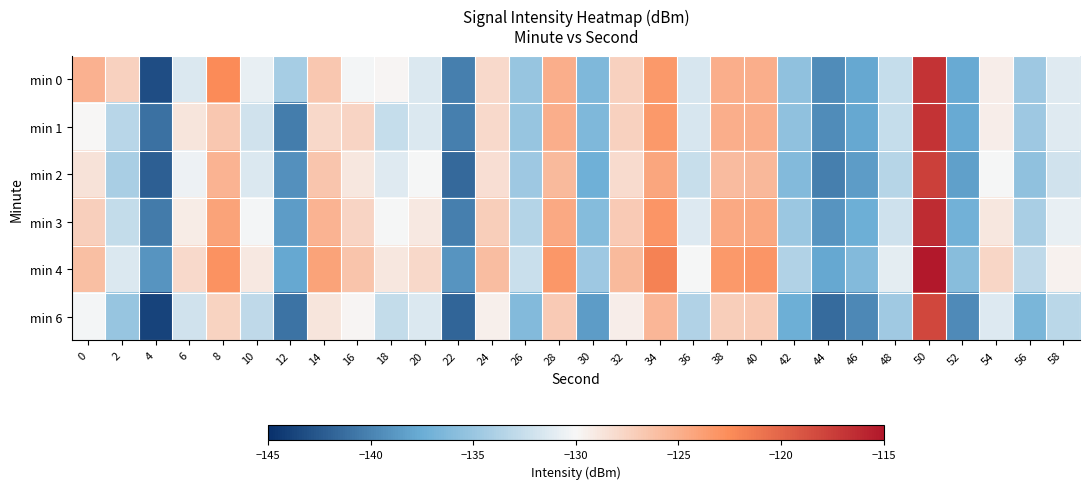

Count the number of categories in the chart.

30